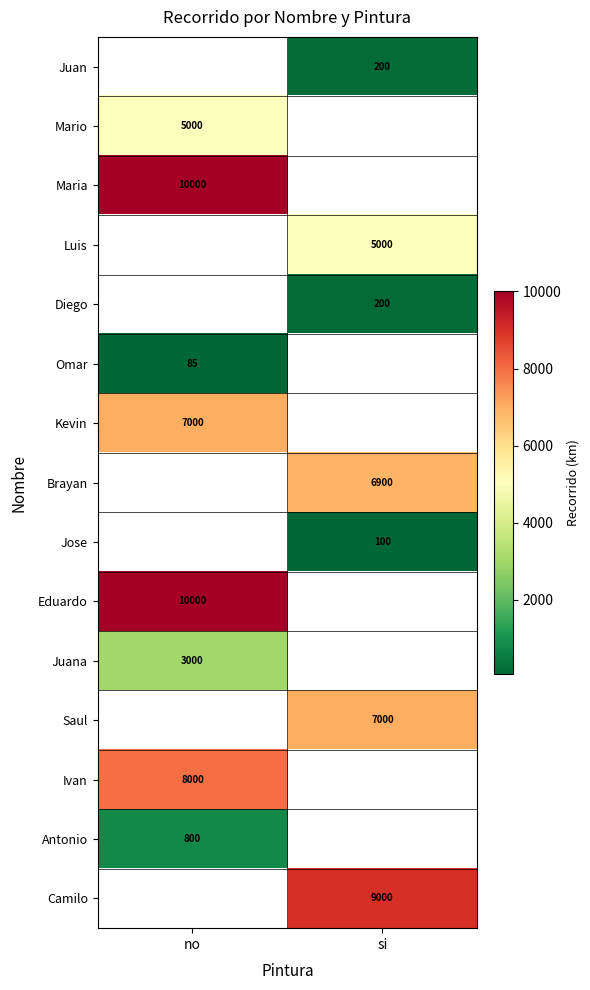

At which category does the chart reach its minimum across all series?

no